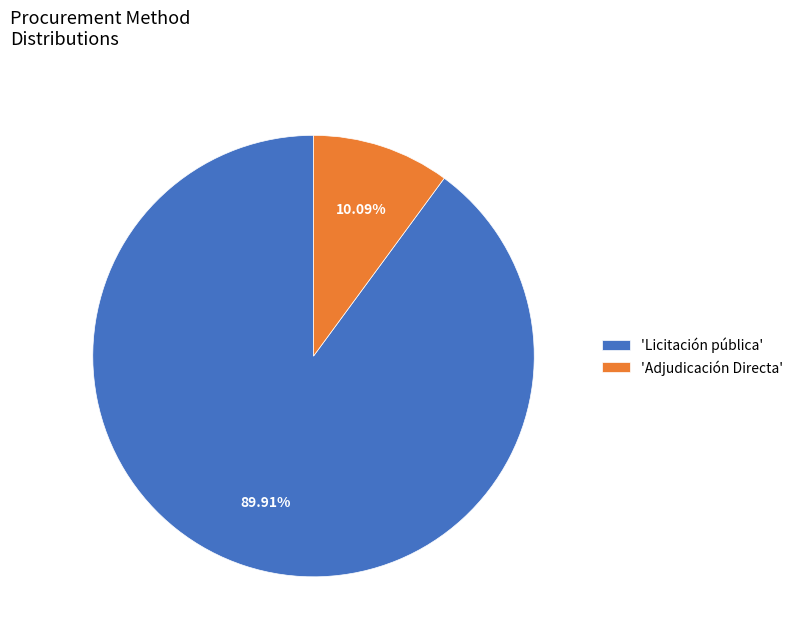

Does any single category account for the majority?

Yes